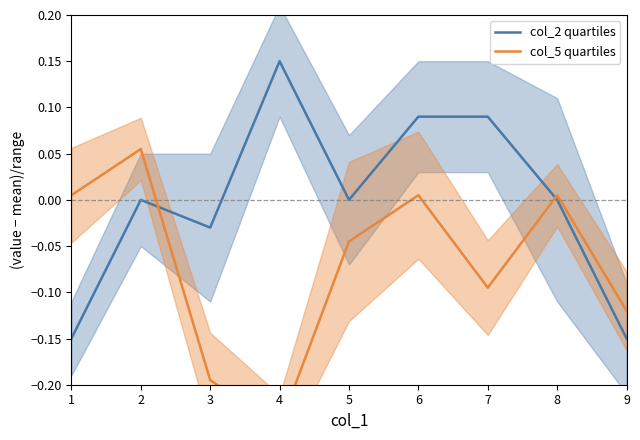

Reading right to left, list all the values displayed in this chart.

col_2 quartiles: 9=-0.1	8=0.0	7=0.1	6=0.1	5=0.0	4=0.1	3=-0.0	2=0.0	1=-0.1
col_5 quartiles: 9=-0.1	8=0.0	7=-0.1	6=0.0	5=-0.0	4=-0.2	3=-0.2	2=0.1	1=0.0